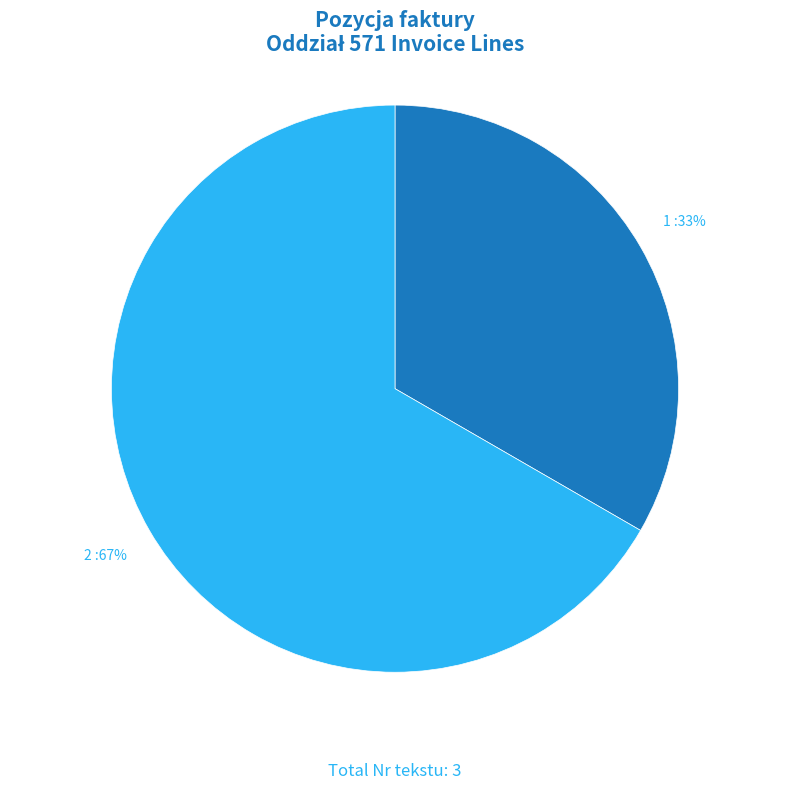

The 2 slice represents 67% of the pie. True or false?

True